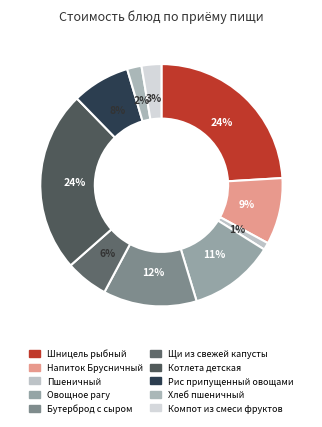

To the nearest percent, what percentage of the pie is Рис припущенный овощами?

8%